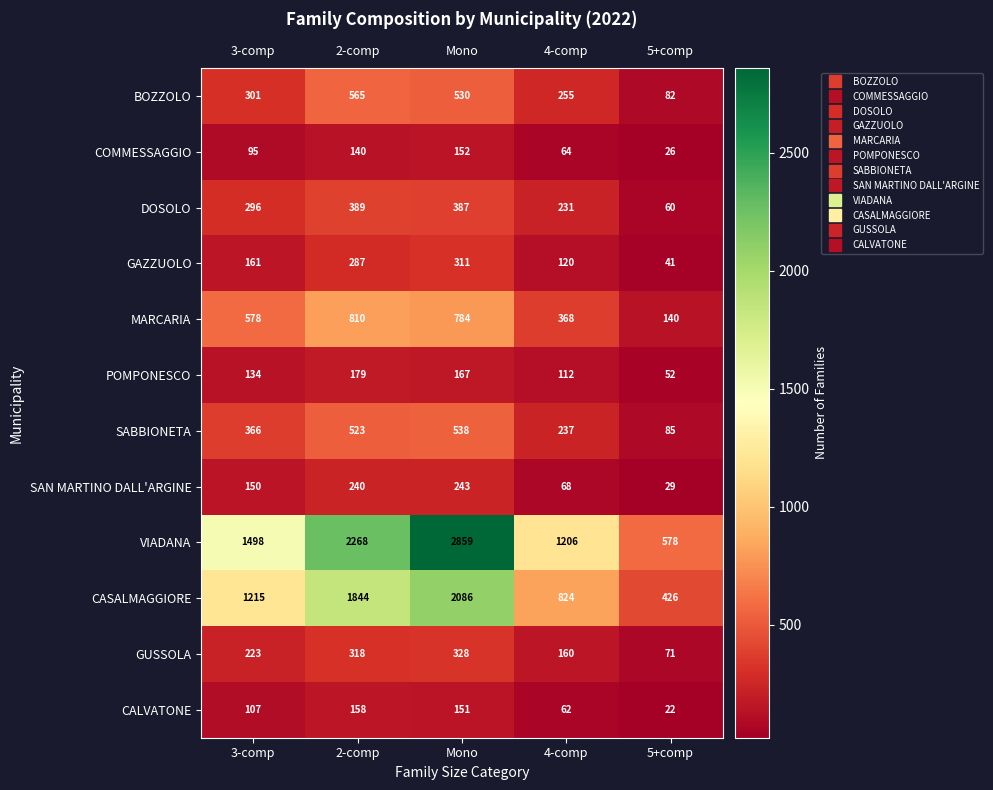

Is it true that DOSOLO equals 667 at Mono?

False